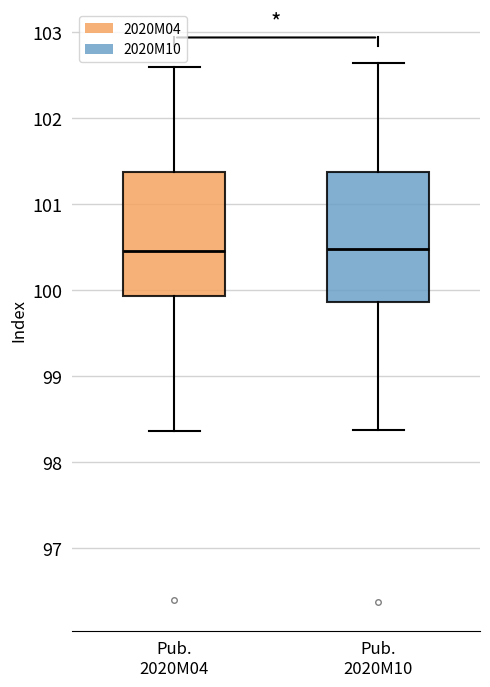

Reading left to right, transcribe this box plot: for each box, give where its median line is, the range the box spans, and where its two whiskers end, as read against the y-axis. The values are not printed on the chart, so give them approximately, as read against the axis.

Pub. 2020M04: median 100.5, box 99.9 to 101.4, whiskers 98.4 to 102.6
Pub. 2020M10: median 100.5, box 99.9 to 101.4, whiskers 98.4 to 102.6